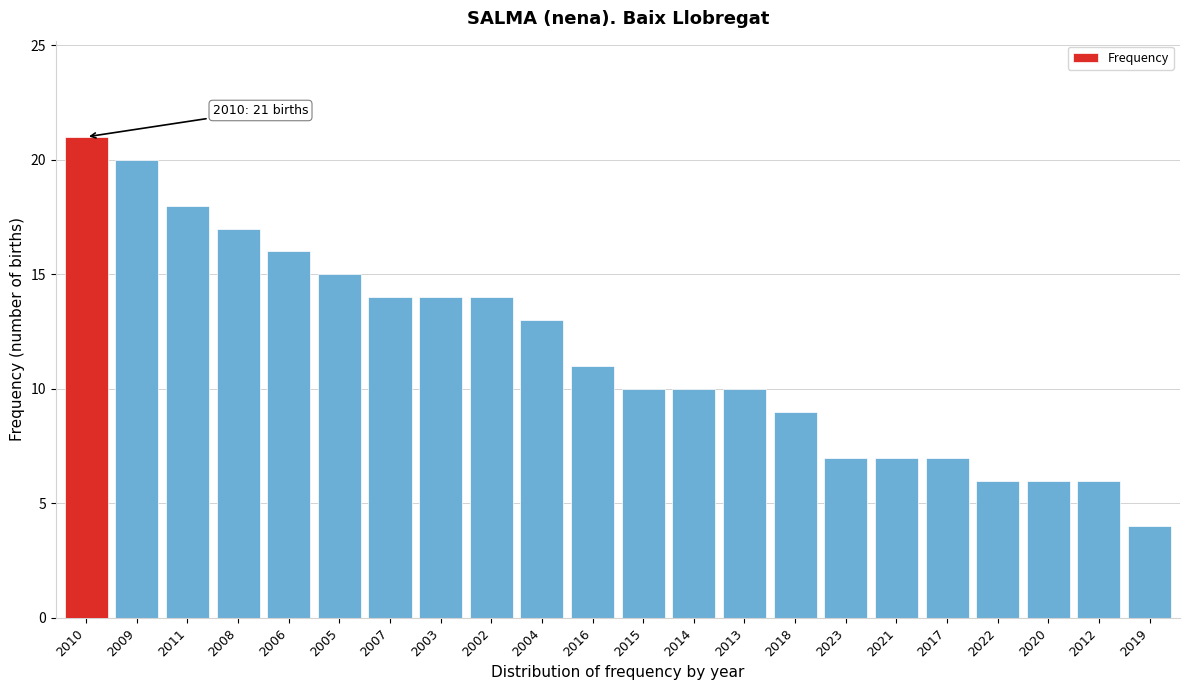

Reading left to right, what are all the values shown in this chart?

21	20	18	17	16	15	14	14	14	13	11	10	10	10	9	7	7	7	6	6	6	4